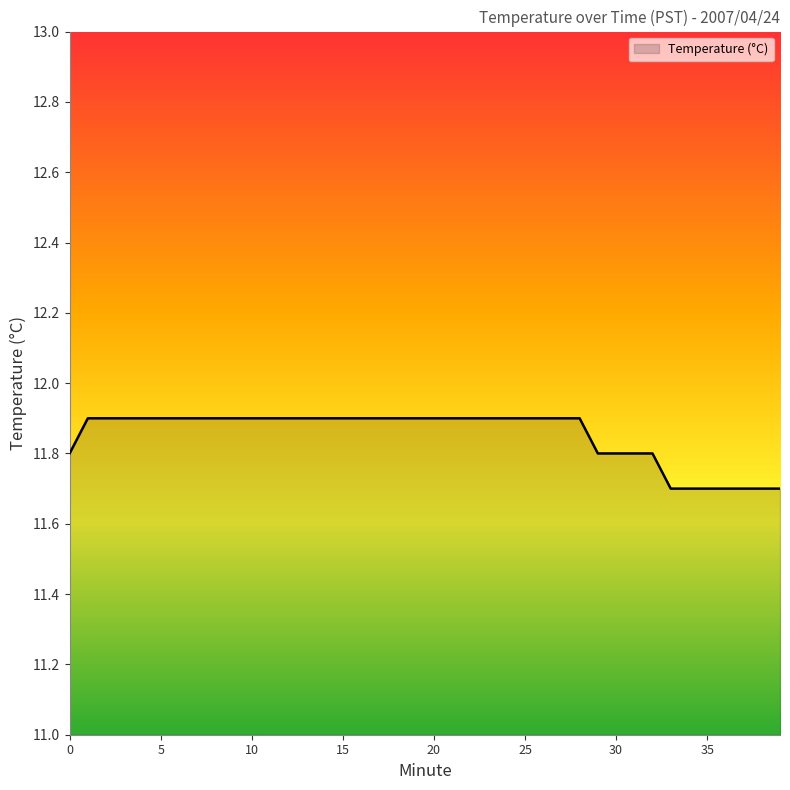

Count the number of data series in this chart.

1